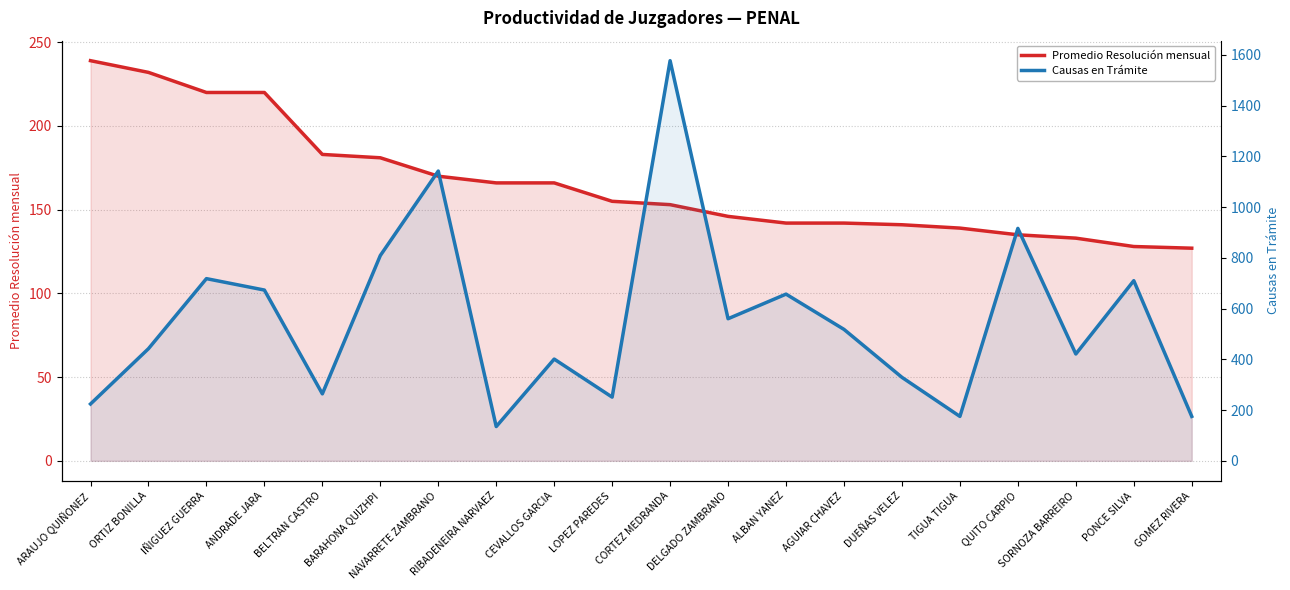

What value does the Promedio Resolución mensual series have at DUEÑAS VELEZ, to the nearest 5?

140